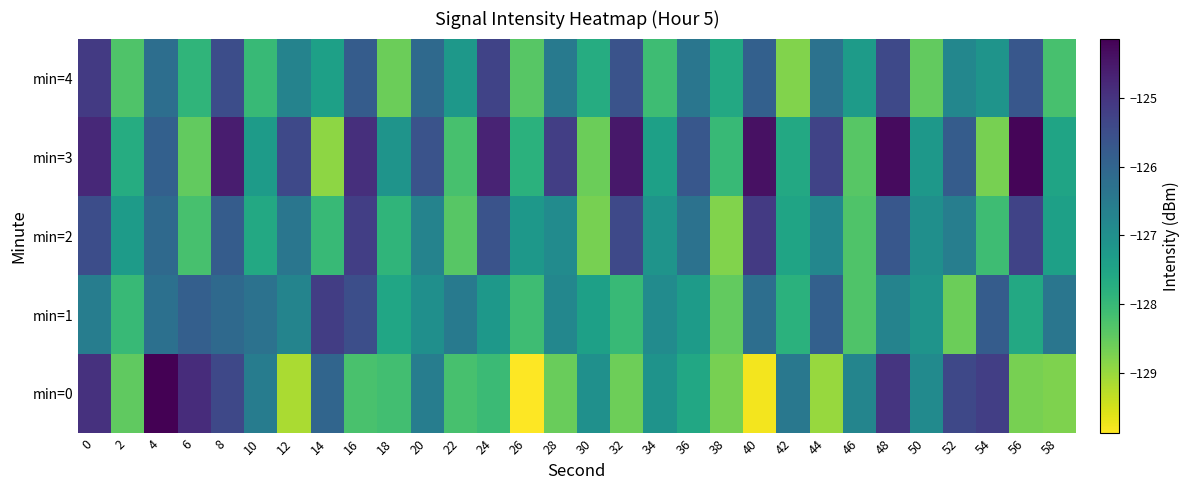

Which has a higher value, 28 or 34?

34